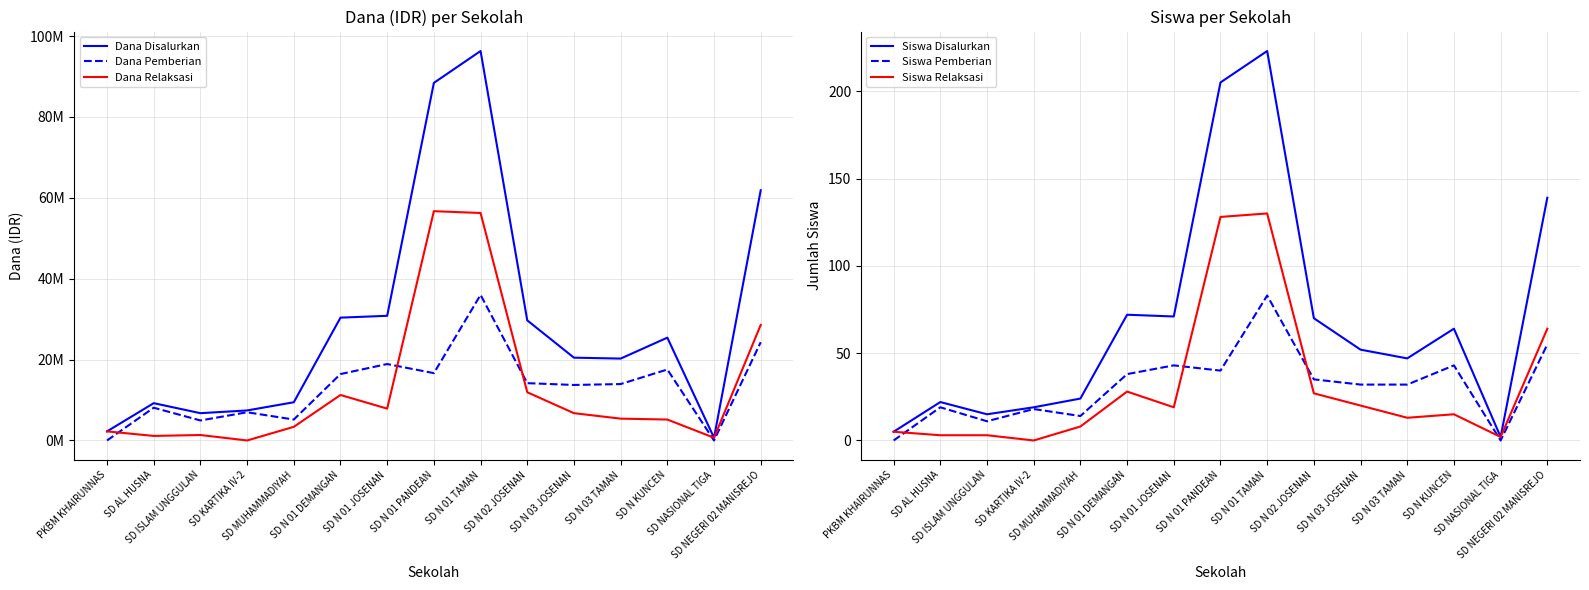

What is the sum of the Siswa Relaksasi values at SD MUHAMMADIYAH and SD NASIONAL TIGA?

10